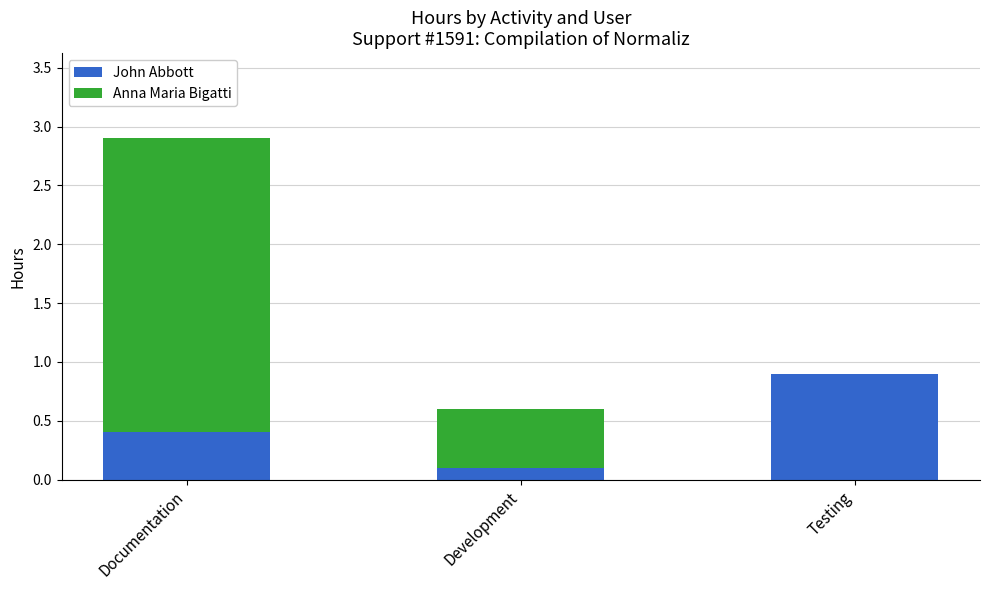

What is the total value across all series at Documentation?

2.9